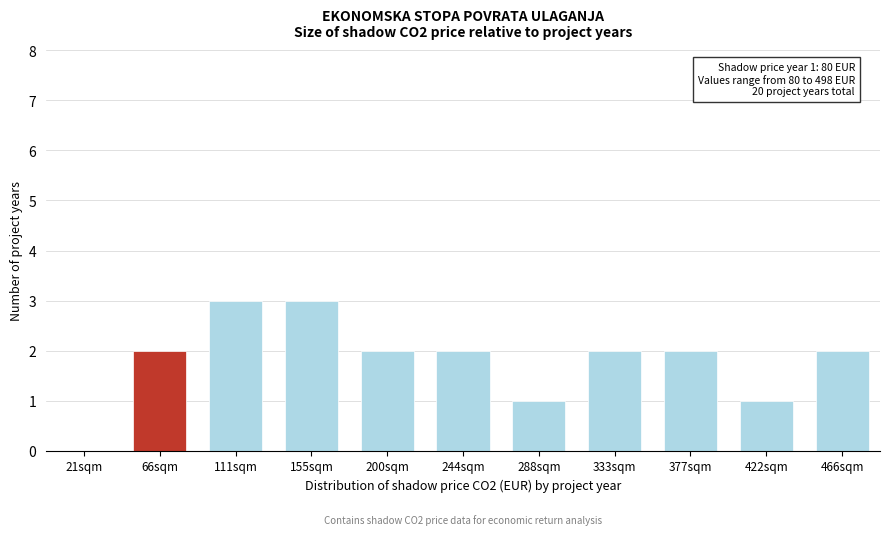

Reading left to right, list all the values displayed in this chart.

21sqm=0	66sqm=2	111sqm=3	155sqm=3	200sqm=2	244sqm=2	288sqm=1	333sqm=2	377sqm=2	422sqm=1	466sqm=2